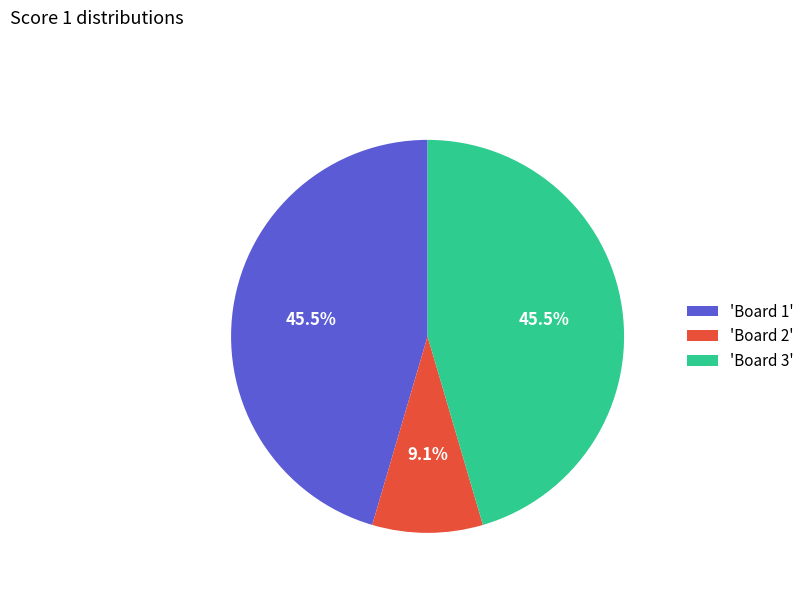

Count the number of slices in the pie.

3